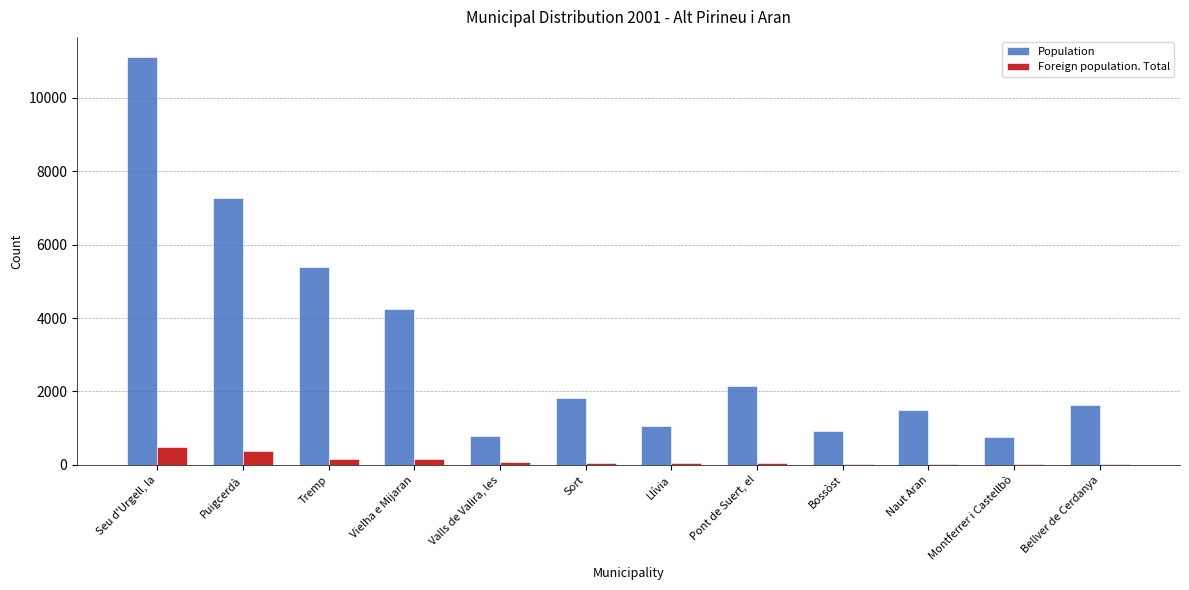

The Population series shows 3620 at Seu d'Urgell, la. True or false?

False